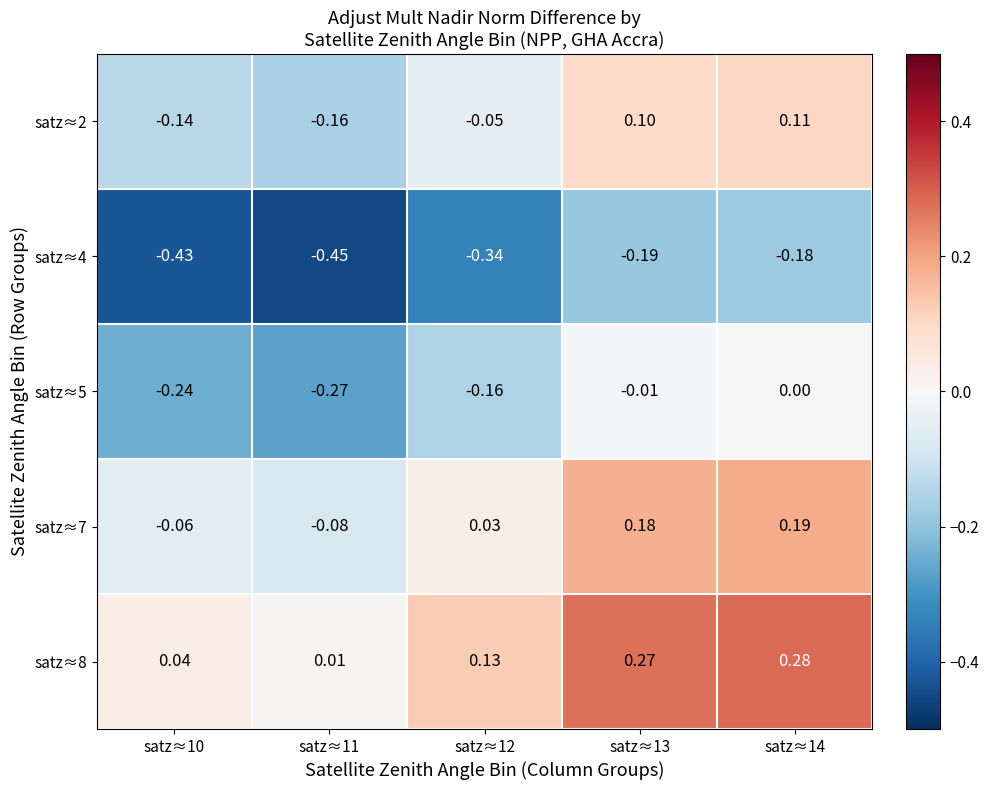

Is the value of satz≈2 at satz≈10 greater than the value of satz≈5 at satz≈10?

Yes